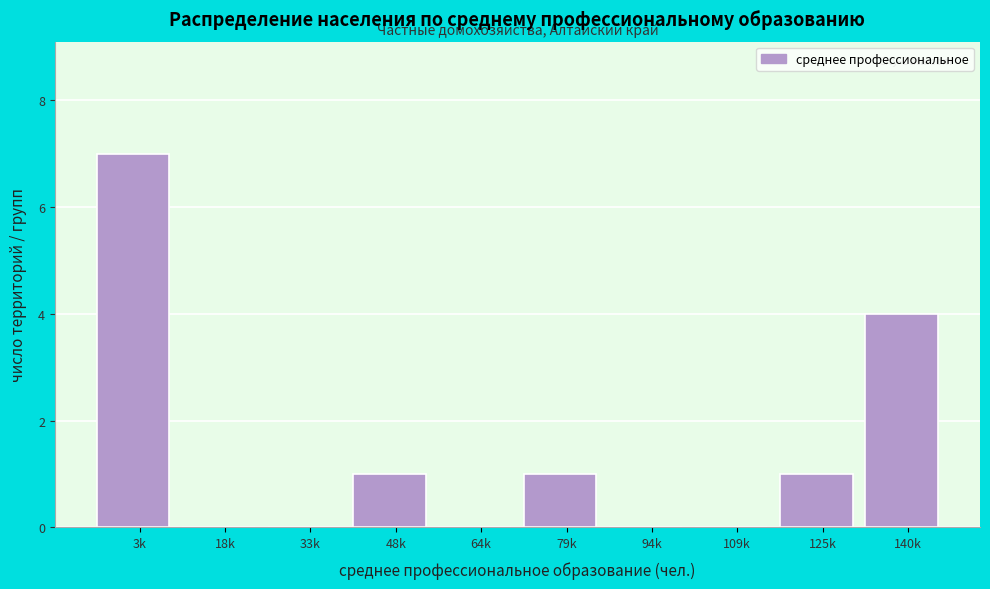

Reading left to right, what are all the values shown in this chart?

3k=7	18k=0	33k=0	48k=1	64k=0	79k=1	94k=0	109k=0	125k=1	140k=4